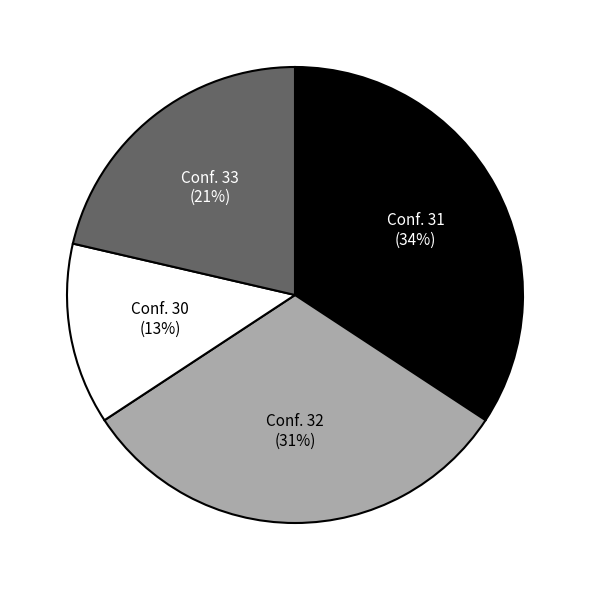

To the nearest percent, what is the difference between the largest and smallest slice percentages?

21%